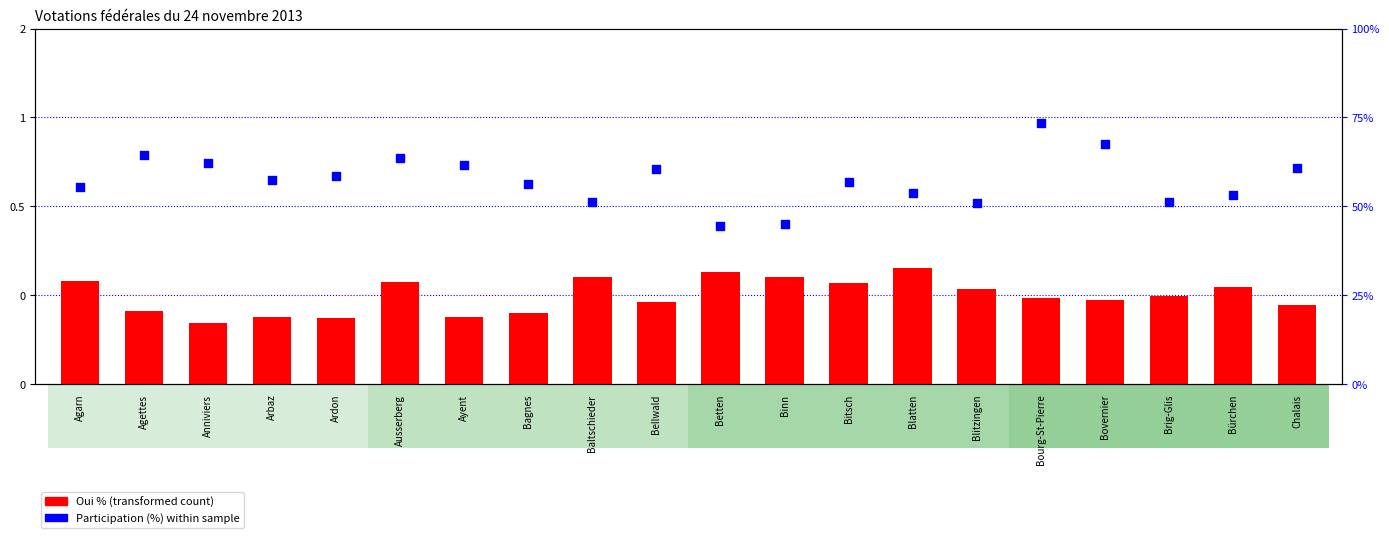

What is the total value across all series at Baltschieder?

51.9